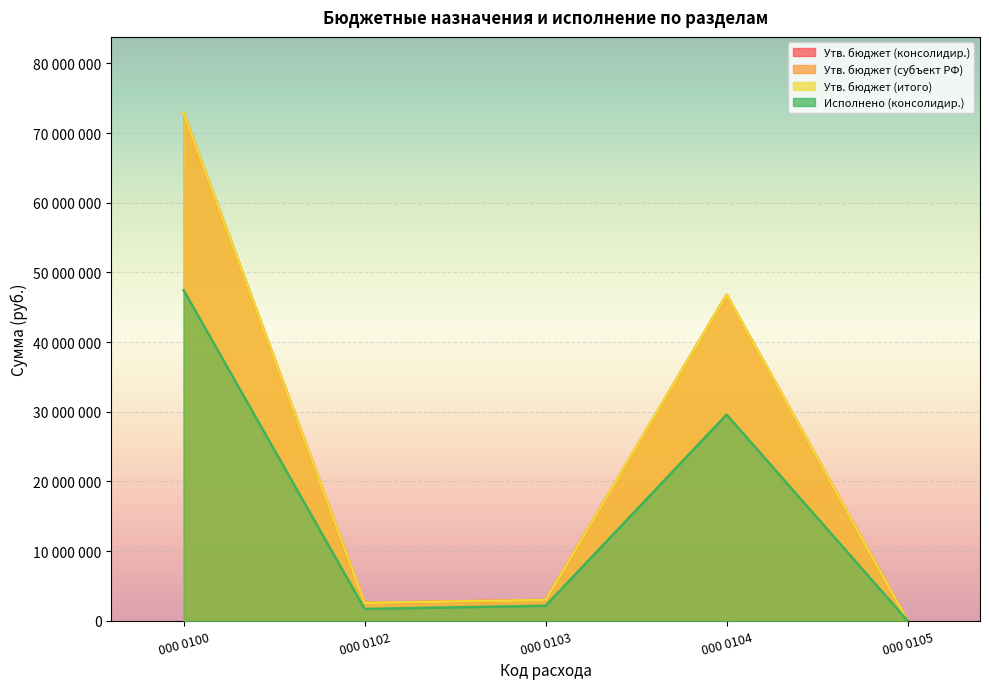

True or false: Утв. бюджет (итого) and Утв. бюджет (консолидир.) cross at least once.

False